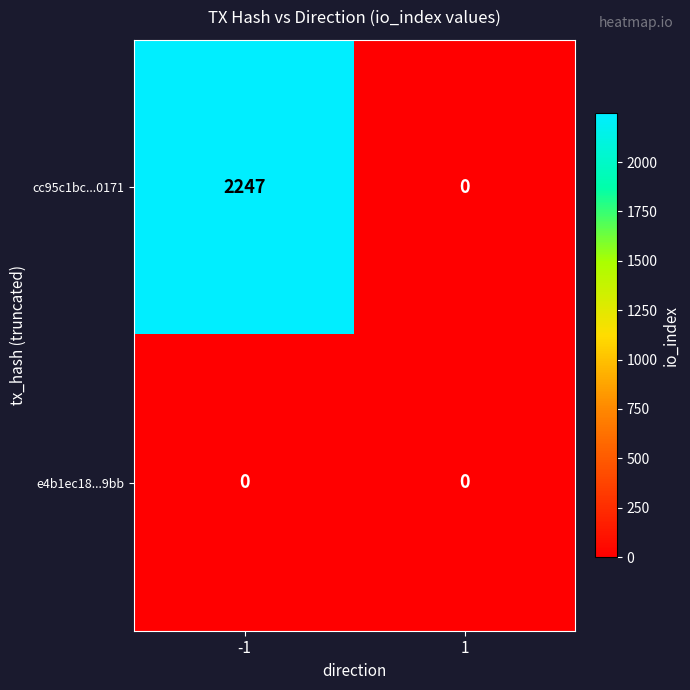

At how many categories does at least one series exceed 1595?

1